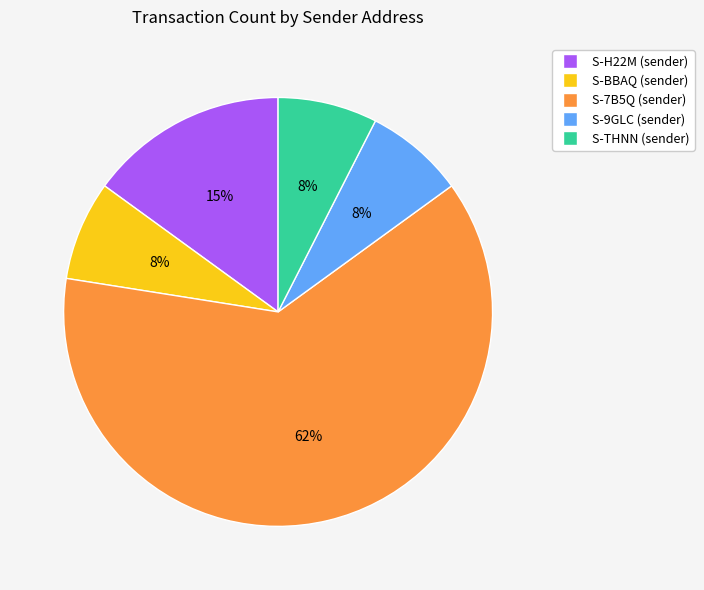

To the nearest percent, what is the average slice percentage?

20%